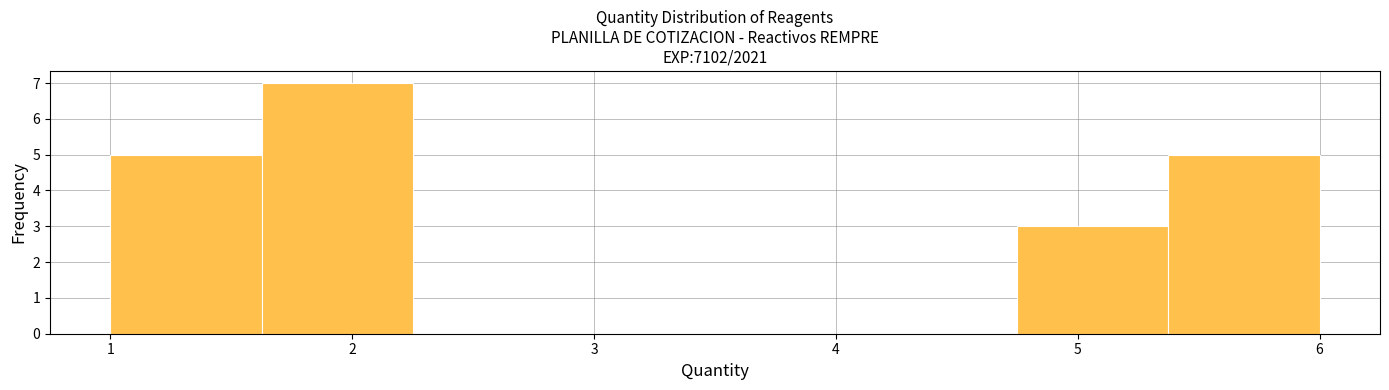

Which range on the x-axis has the tallest bar?

1.6 to 2.3